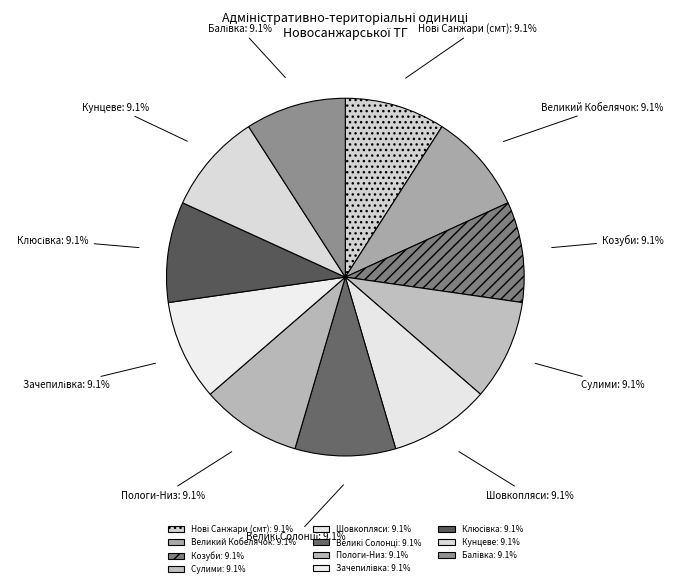

Approximately how many times larger is the value at Козуби: 9.1% compared to Пологи-Низ: 9.1%?

1.0